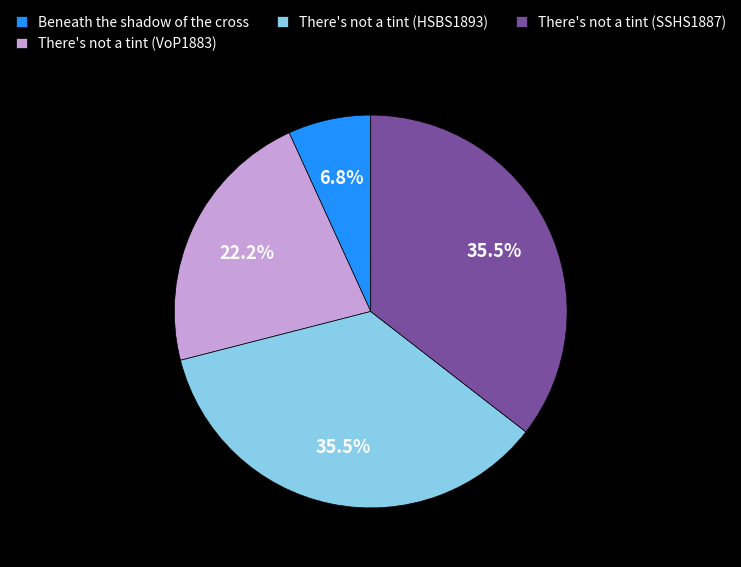

What is the total percentage of There's not a tint (SSHS1887) and There's not a tint (VoP1883)?

57.7%